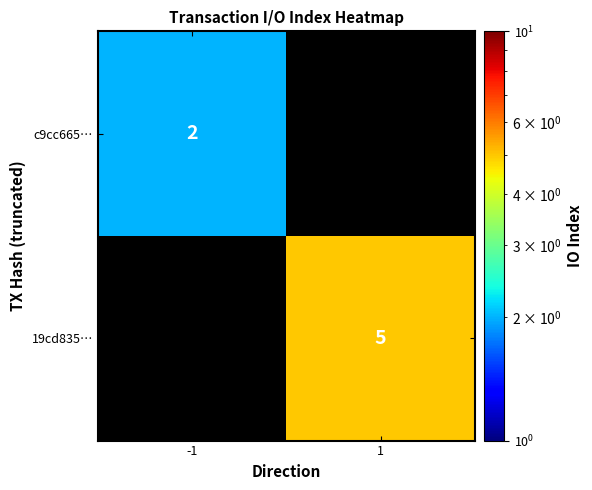

Count the number of categories in the chart.

2